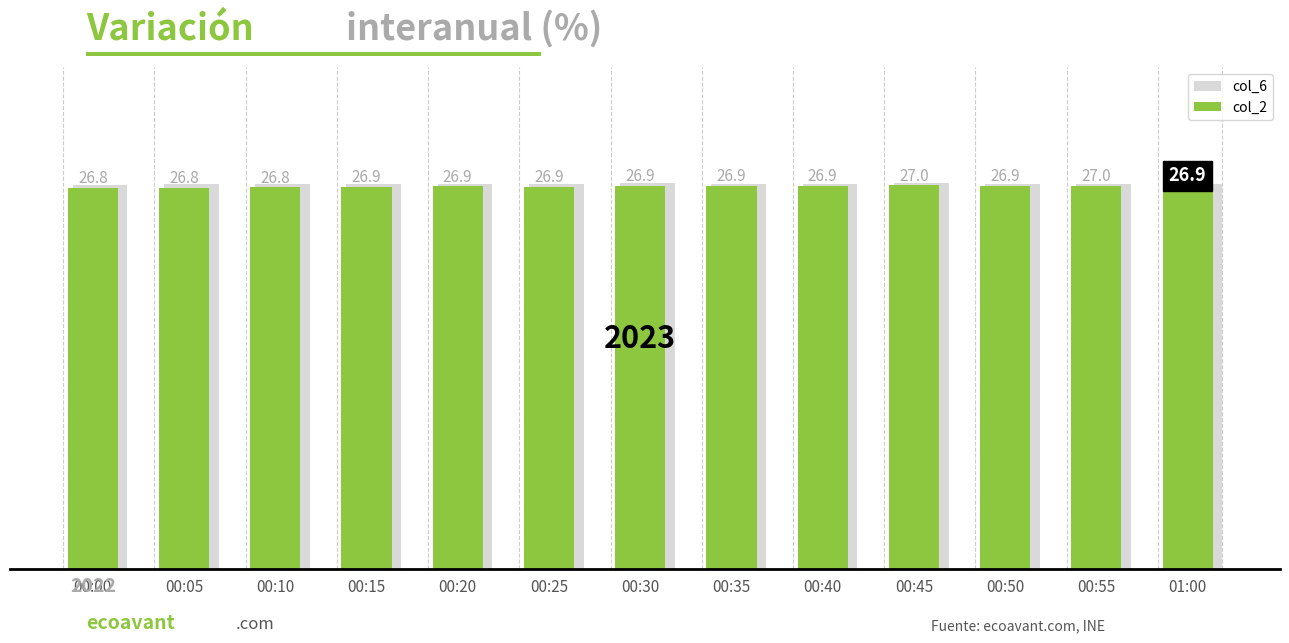

Which category has the lowest value in the col_6 series?

00:00